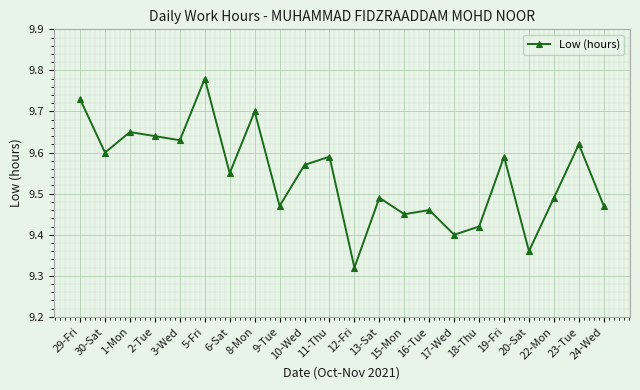

How many values are between 9 and 10?

22